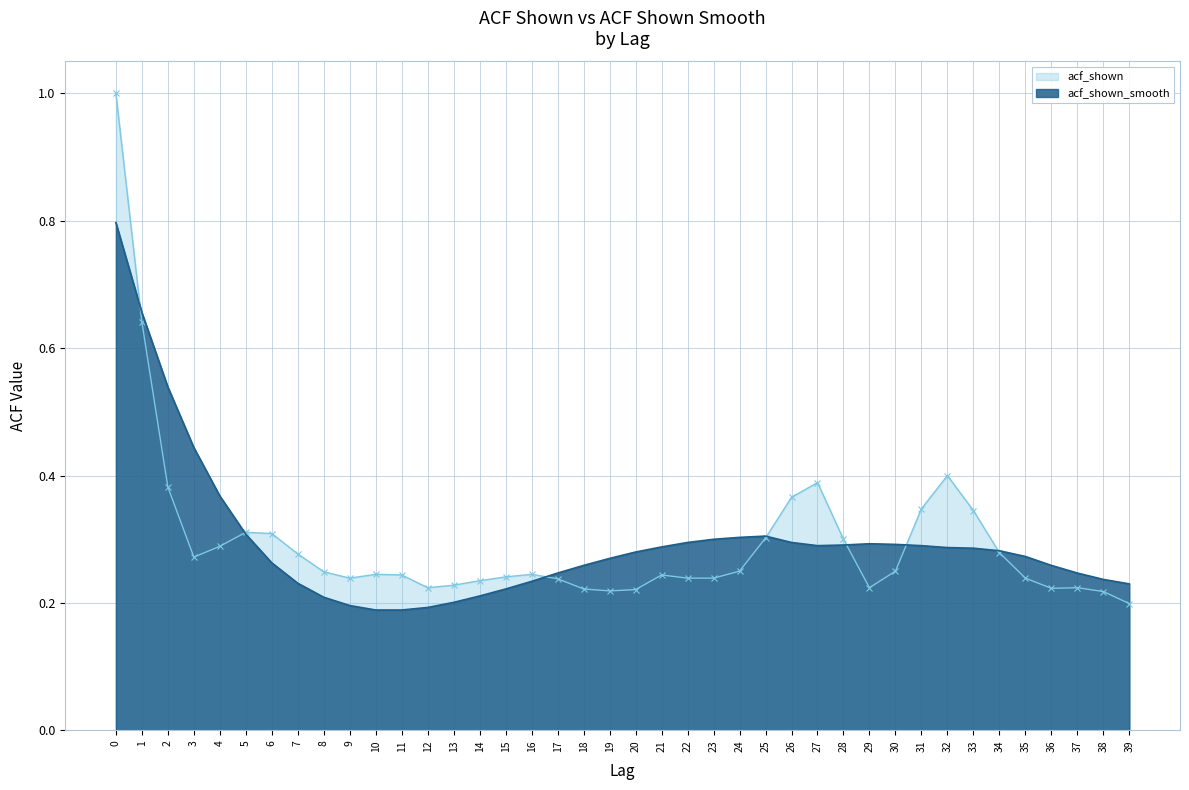

Is it true that acf_shown_smooth equals 0.3 at 32?

True